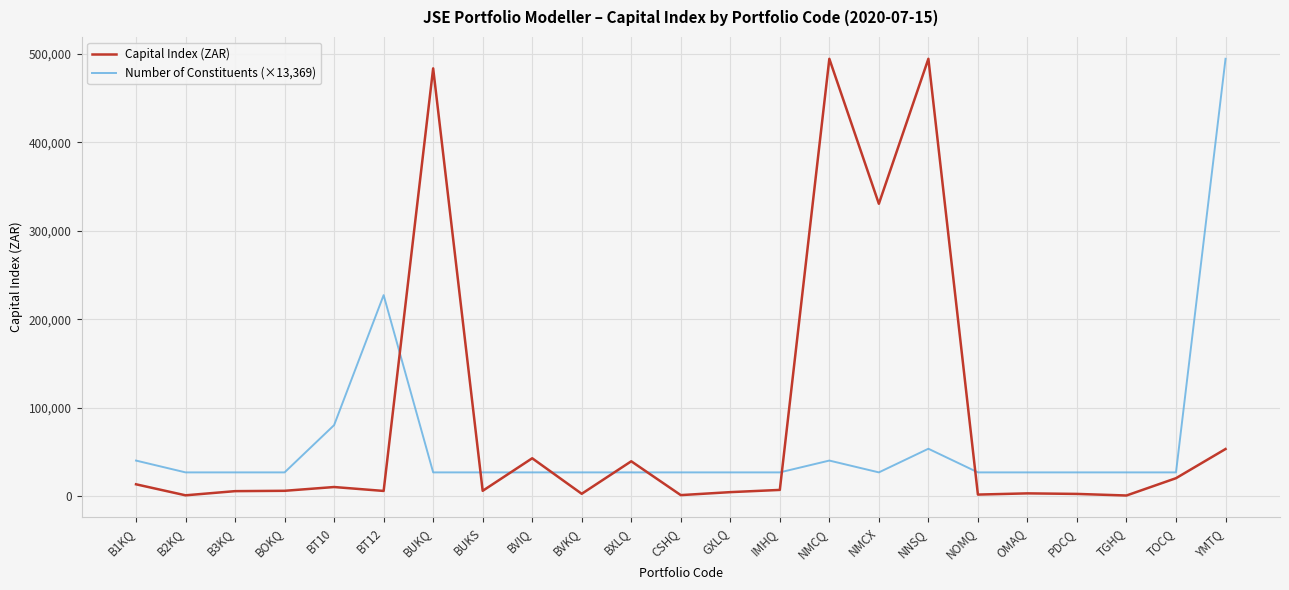

True or false: Number of Constituents (×13,369) and Capital Index (ZAR) intersect in this chart.

True